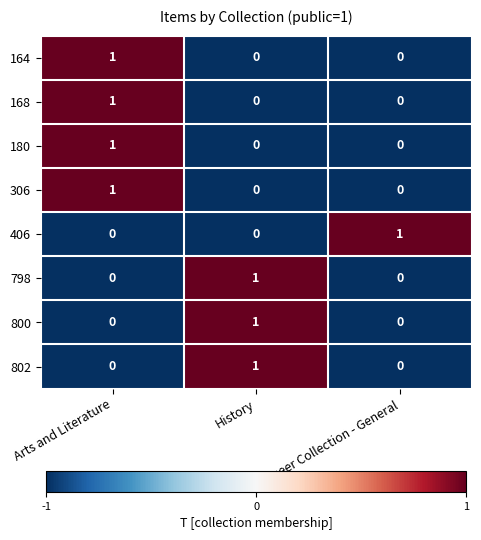

What is the spread (max minus min) of values at Arts and Literature?

1